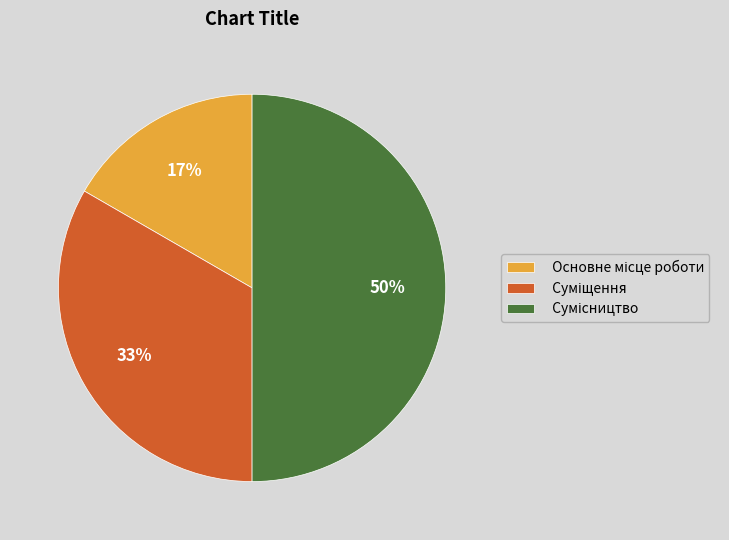

To the nearest percent, what is the average slice percentage?

33%